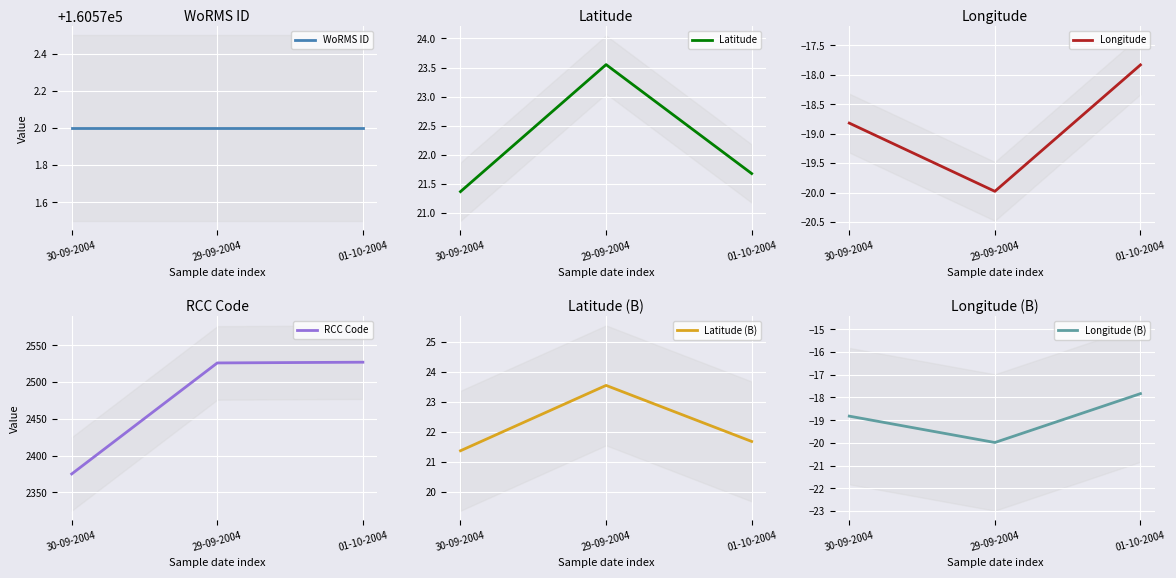

Rank the categories by Longitude value from lowest to highest.

29-09-2004, 30-09-2004, 01-10-2004